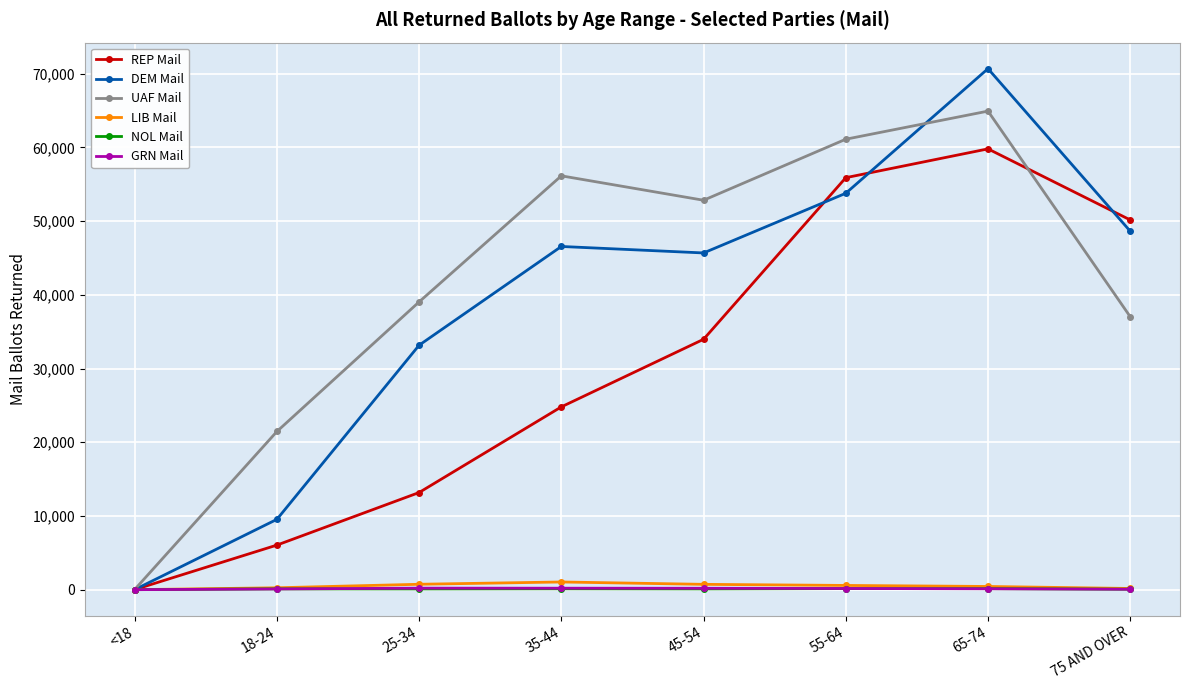

List the labels in order of REP Mail value, largest first.

65-74, 55-64, 75 AND OVER, 45-54, 35-44, 25-34, 18-24, <18